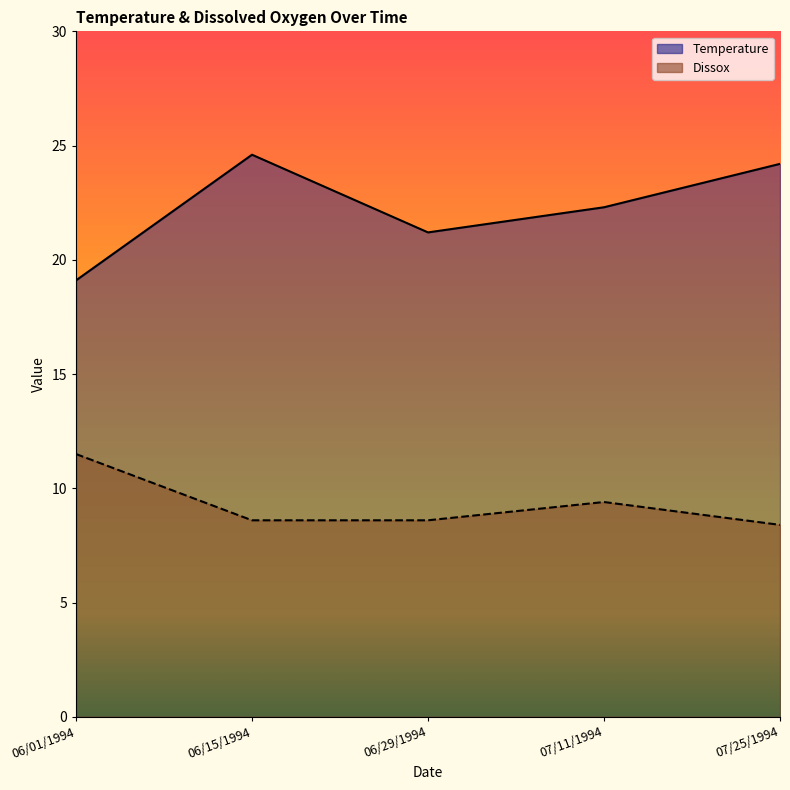

Which series has the largest total across all categories?

Temperature